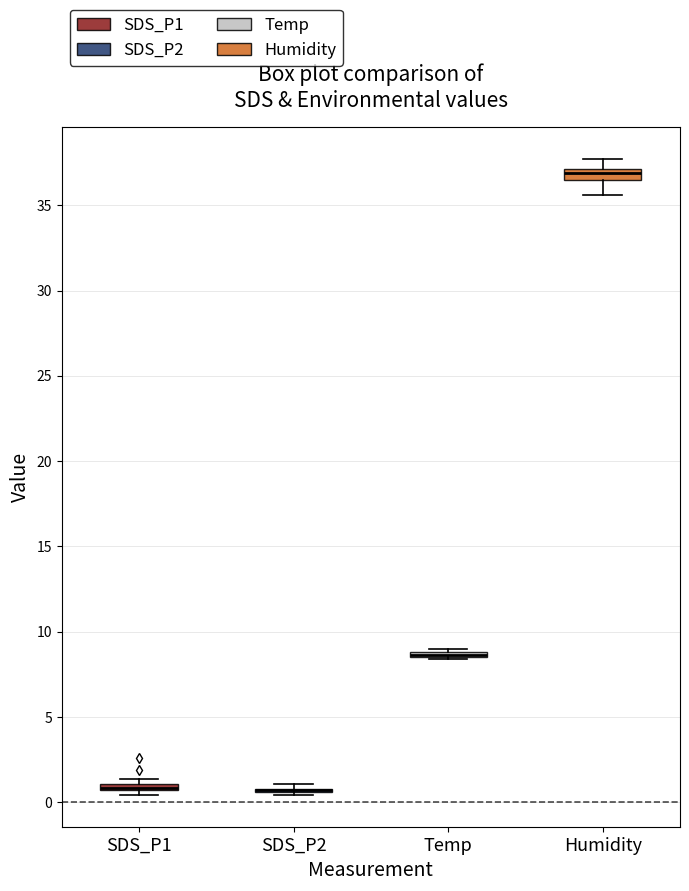

Where is the lower edge of the box for SDS_P1 on the y-axis? The values are not printed on the chart, so give them approximately, as read against the axis.

0.5